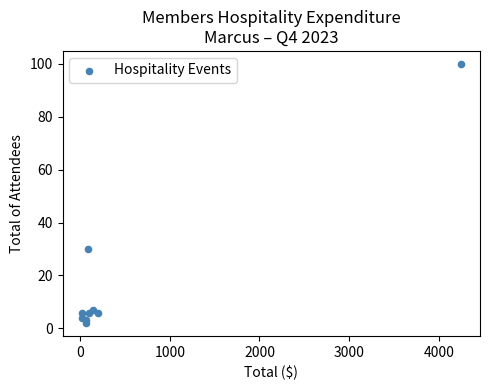

What Y value in the scatter plot is closest to 51?

30